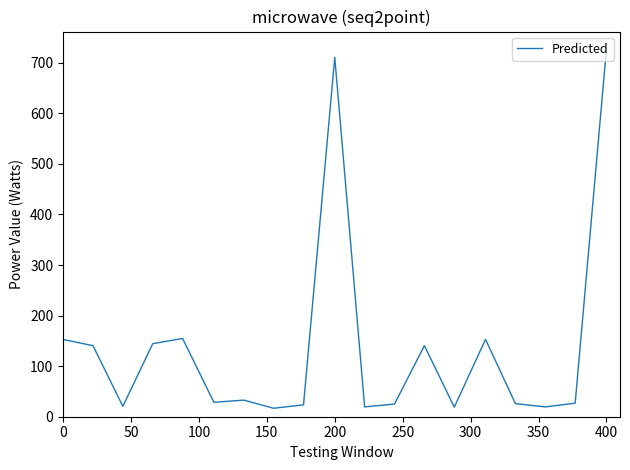

What is the maximum value shown in the chart?

726.2